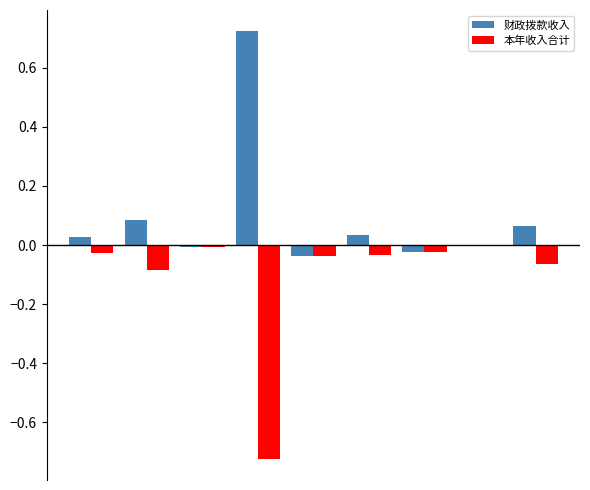

What are all the series names shown in the legend?

财政拨款收入, 本年收入合计